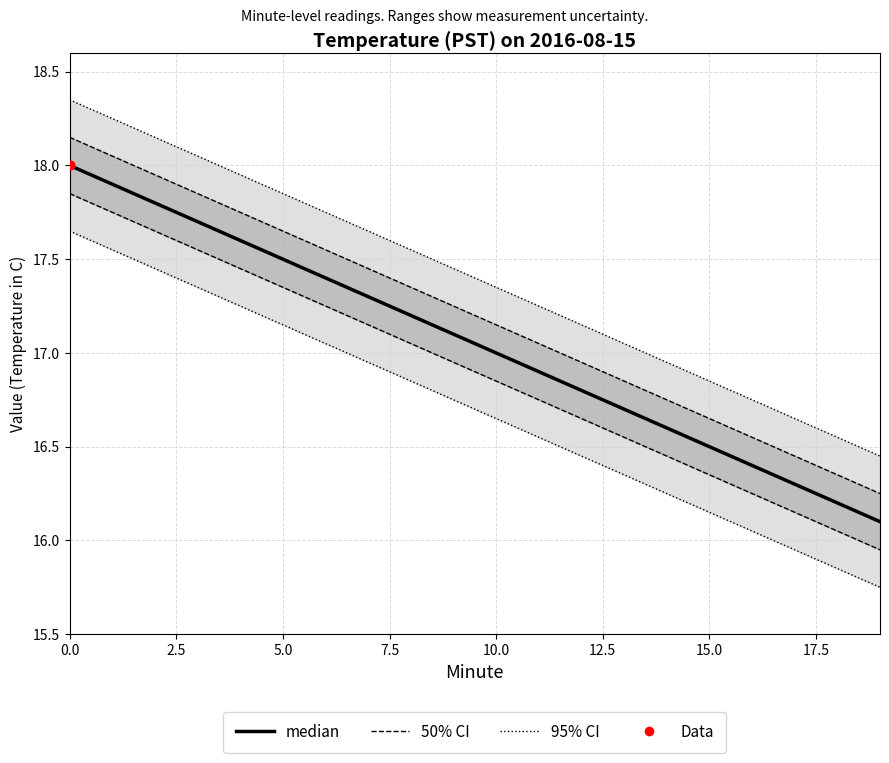

What is the change in value from 10 to 12?

-0.2